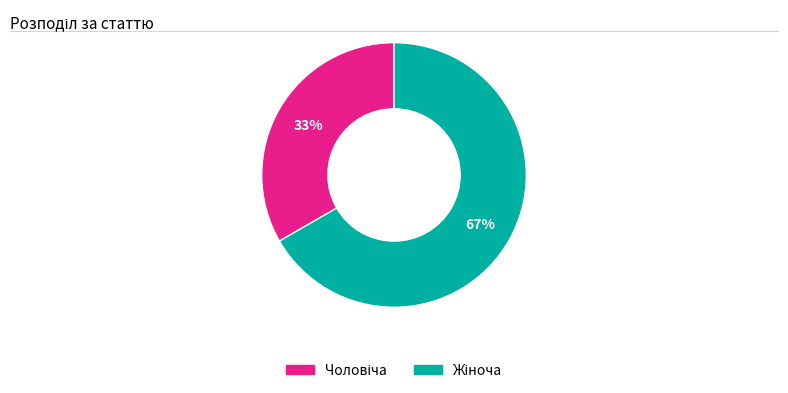

Is there any slice that represents more than half of the pie?

Yes